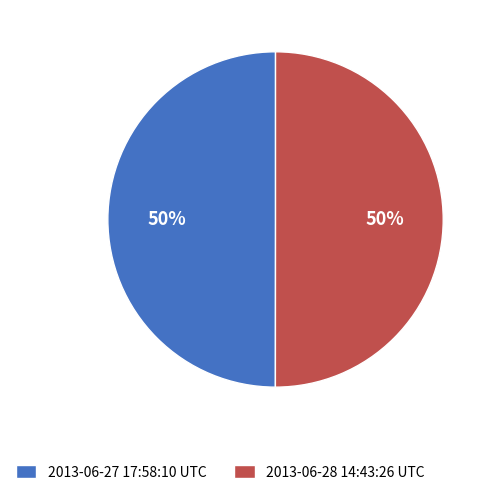

Is the sum of 2013-06-28 14:43:26 UTC and 2013-06-27 17:58:10 UTC greater than half?

Yes